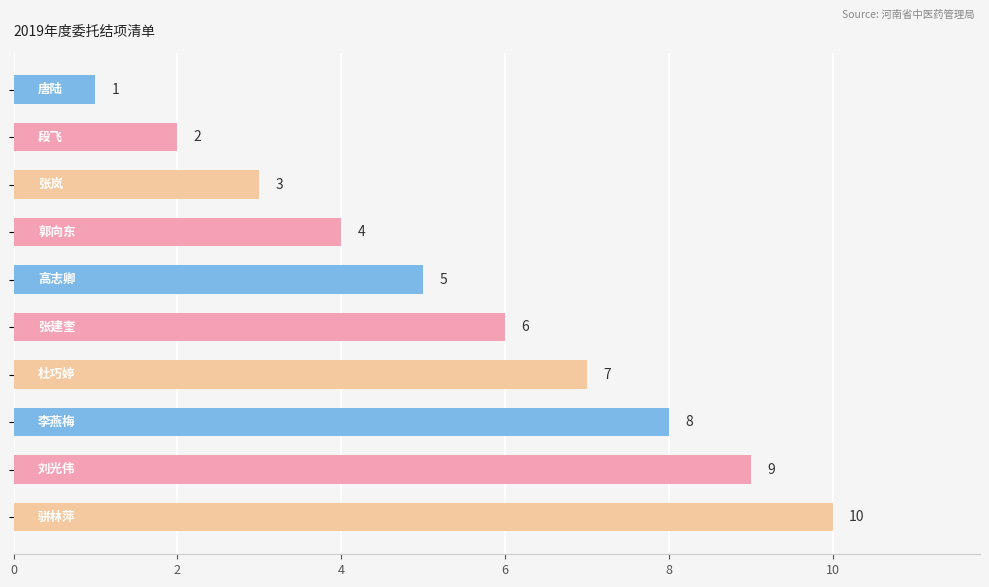

Count the values in the range 3 to 8.

6